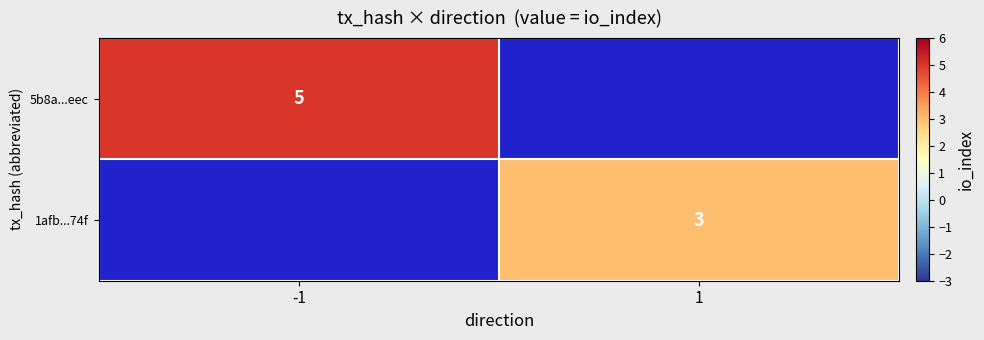

At how many categories does at least one series exceed 4?

1